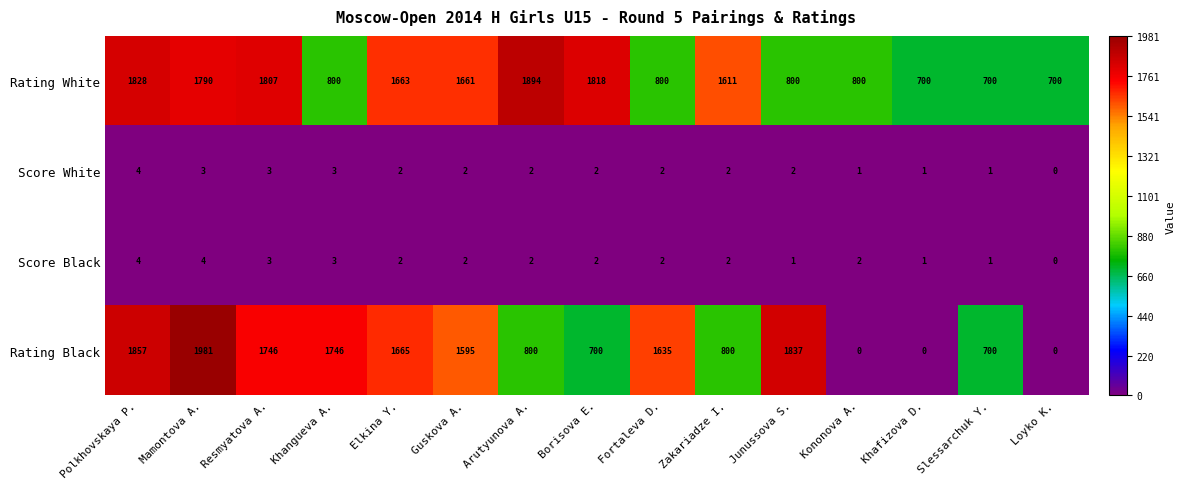

Read the Score Black value at Resmyatova A..

3